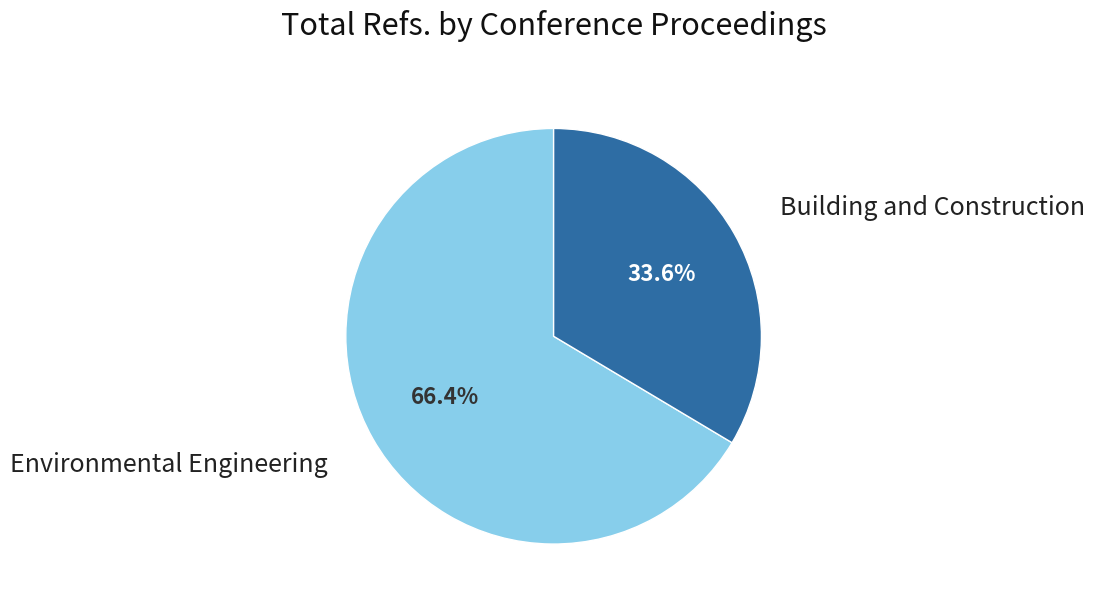

Is there a majority slice in this chart?

Yes